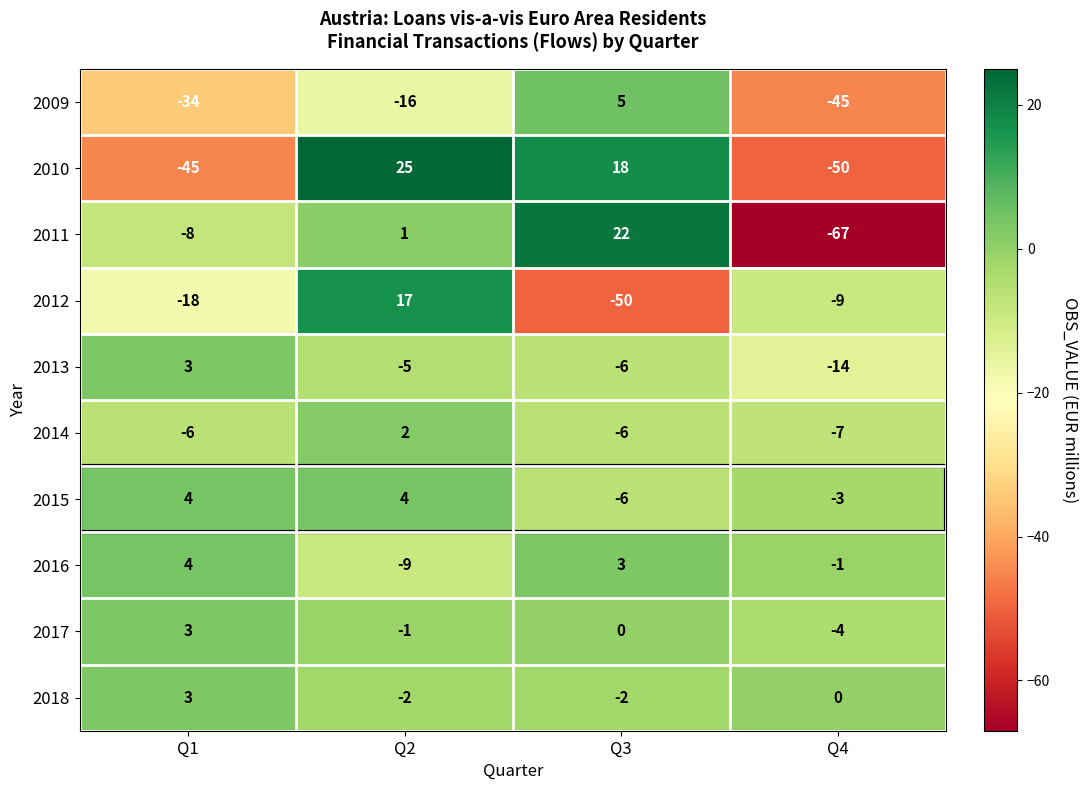

What is the difference between the highest and lowest values at Q1?

49